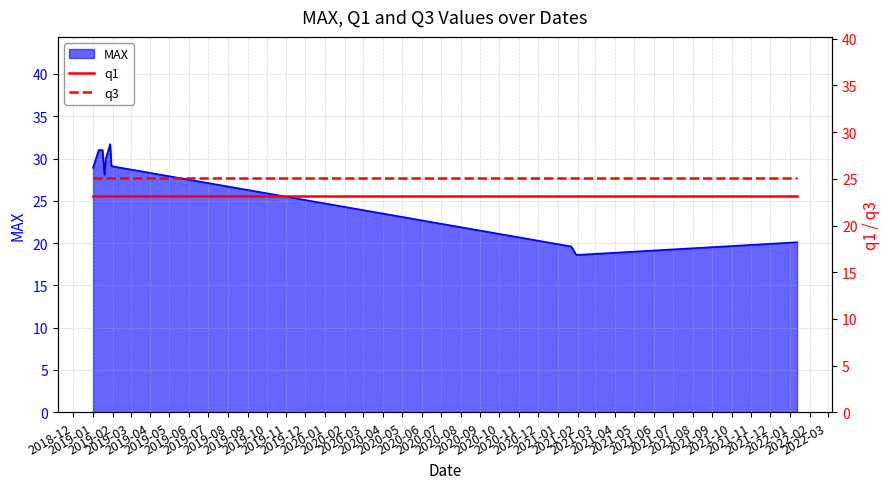

What is the maximum value for MAX?

31.7